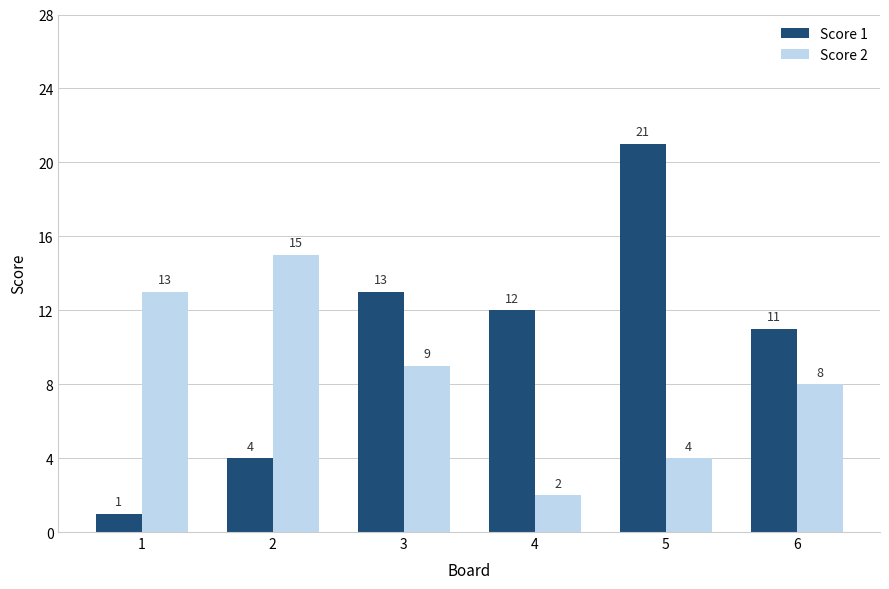

What is the spread (max minus min) of values at 2?

11